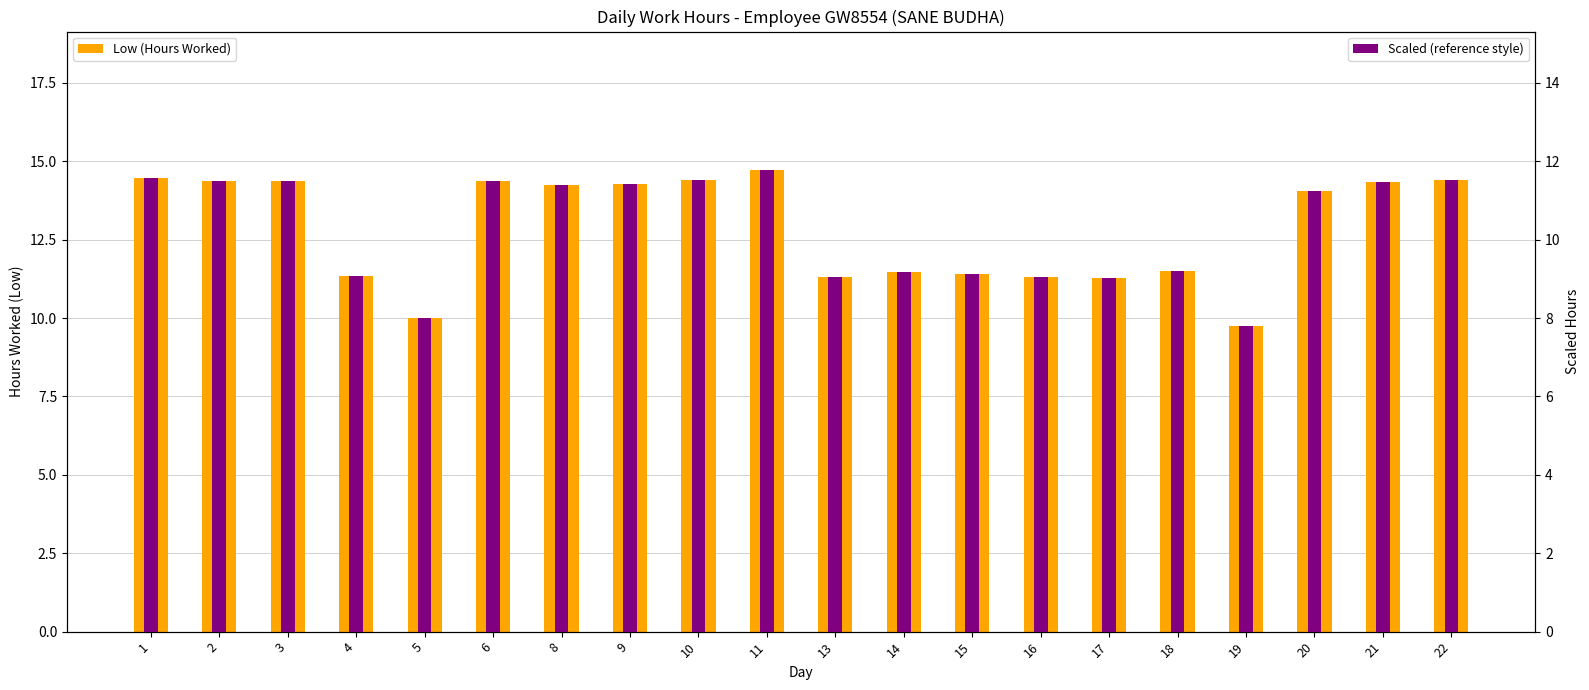

Which series has the largest total across all categories?

Low (Hours Worked)